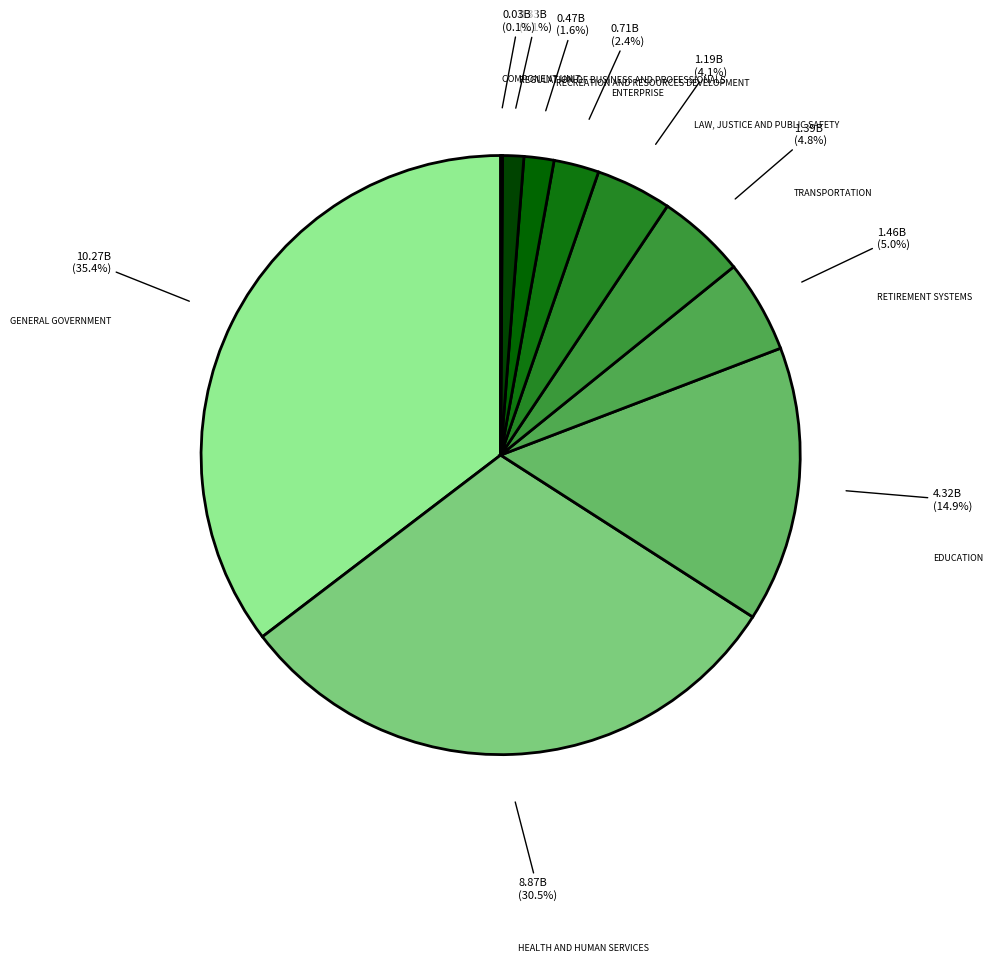

How many segments does this pie chart have?

10